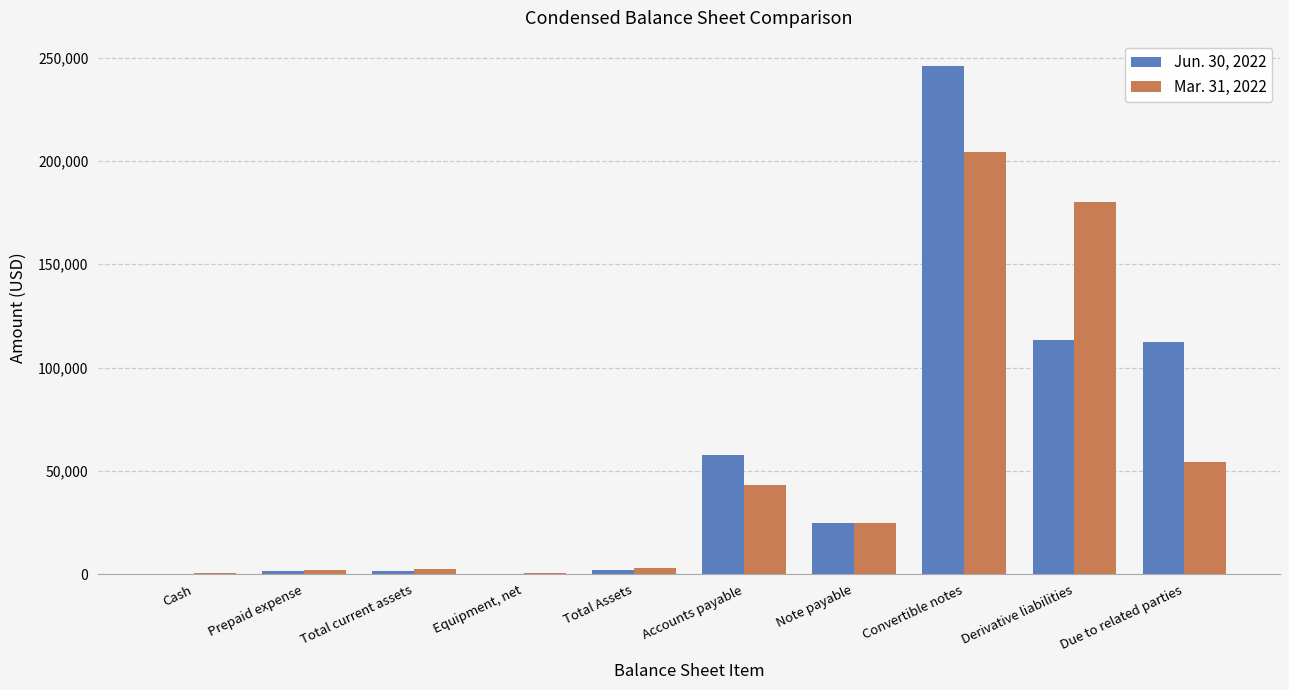

Where does the Mar. 31, 2022 series first go above 25000?

Accounts payable